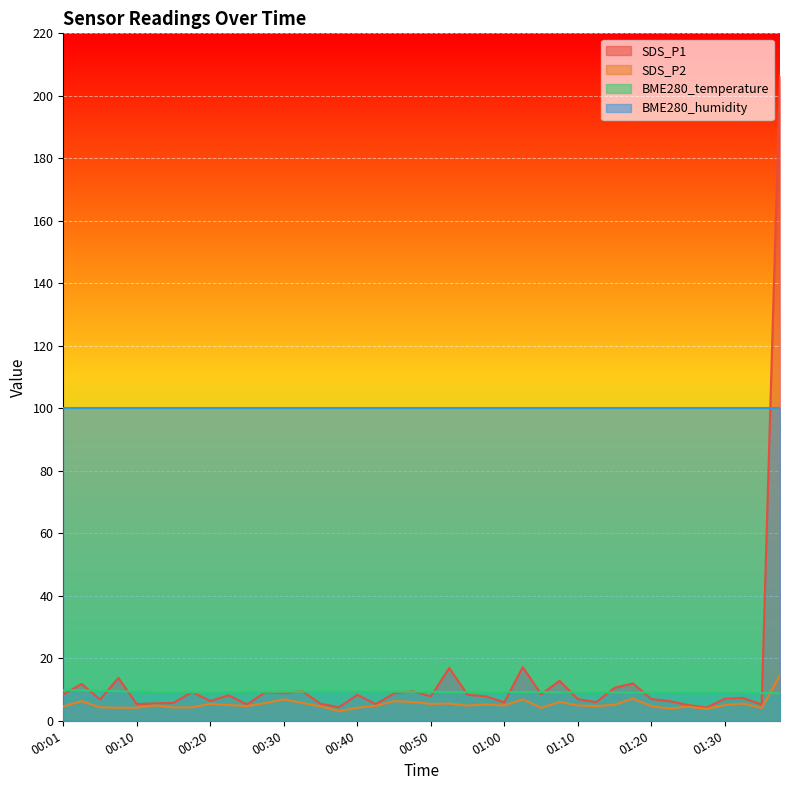

Which series has the largest total across all categories?

BME280_humidity